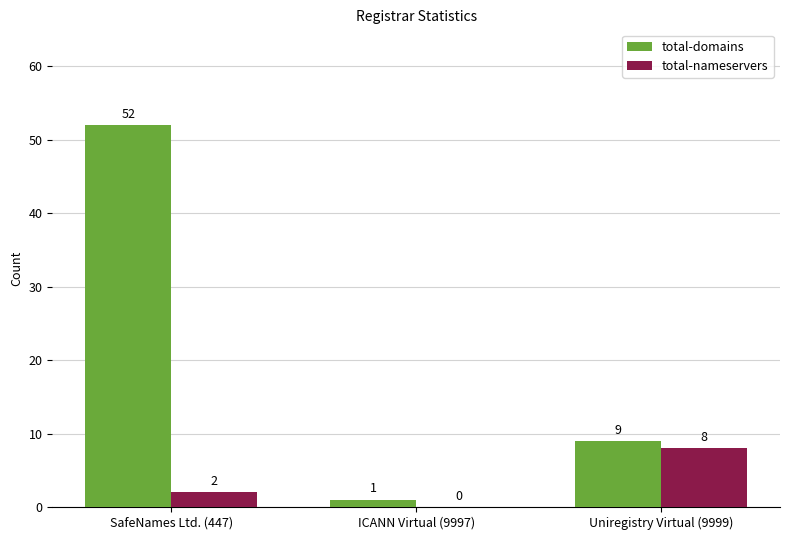

Does the chart contain stacked bars?

No